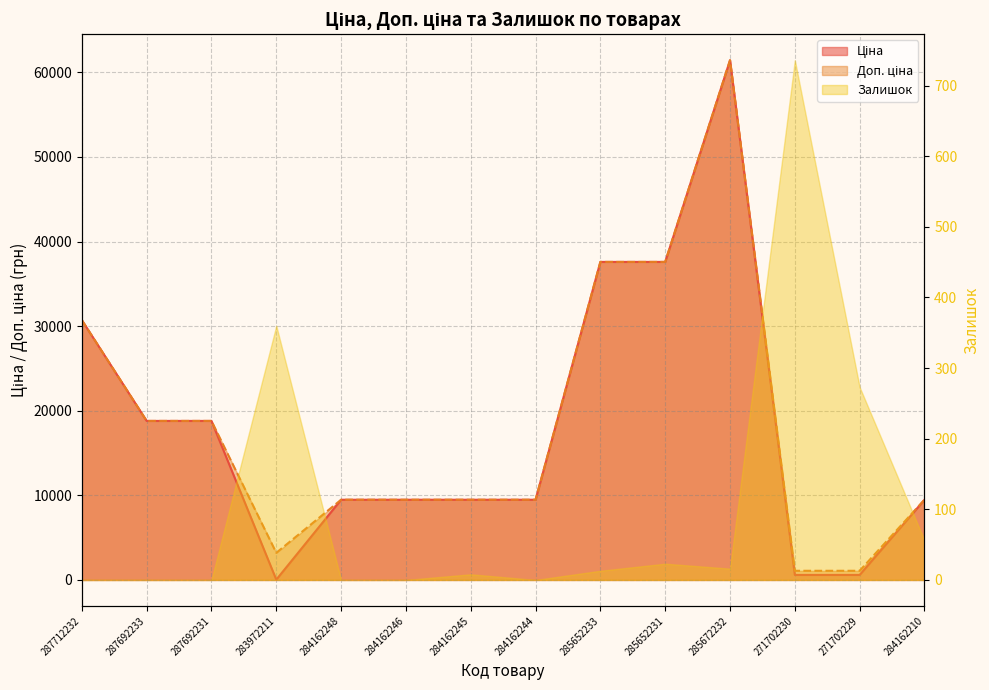

Which category has the highest value in the Ціна series?

285672232